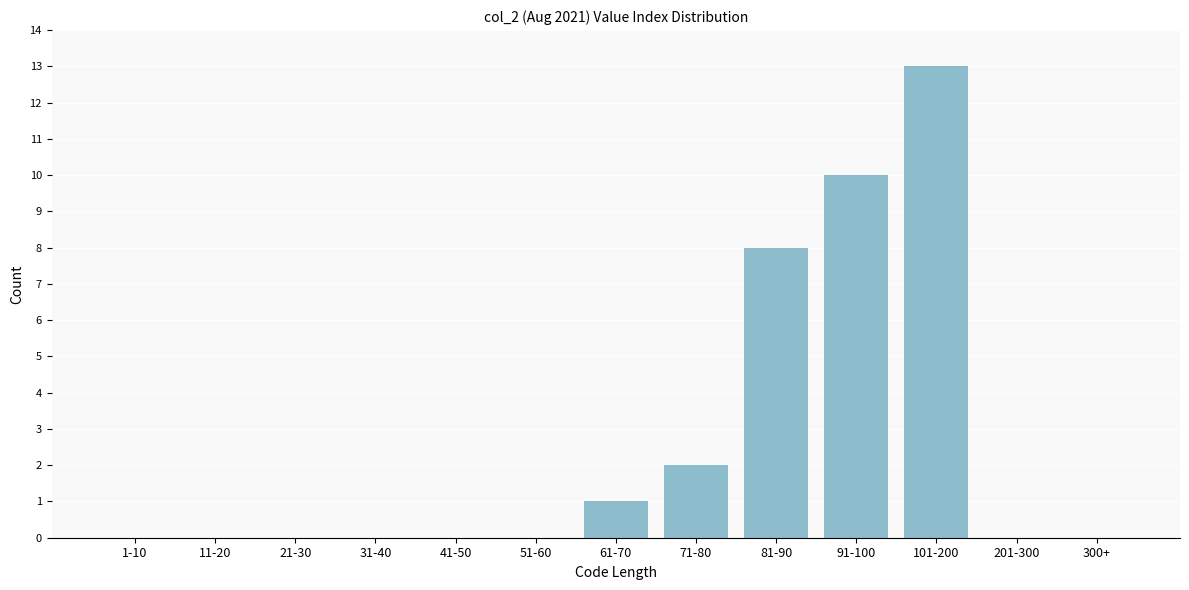

Reading left to right, list all the values displayed in this chart.

1-10=0	11-20=0	21-30=0	31-40=0	41-50=0	51-60=0	61-70=1	71-80=2	81-90=8	91-100=10	101-200=13	201-300=0	300+=0